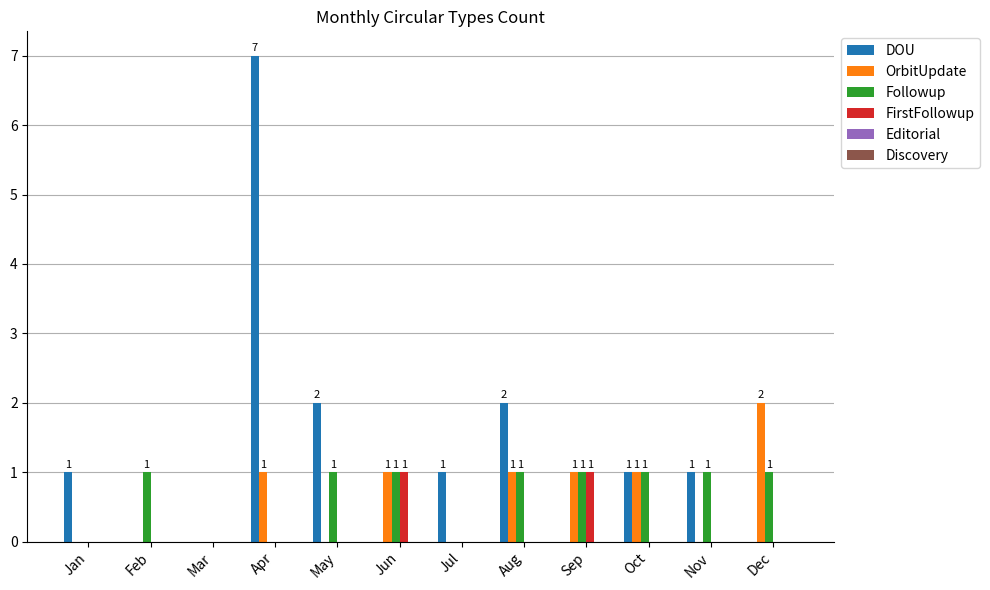

Between May and Nov, which series saw the biggest shift?

DOU